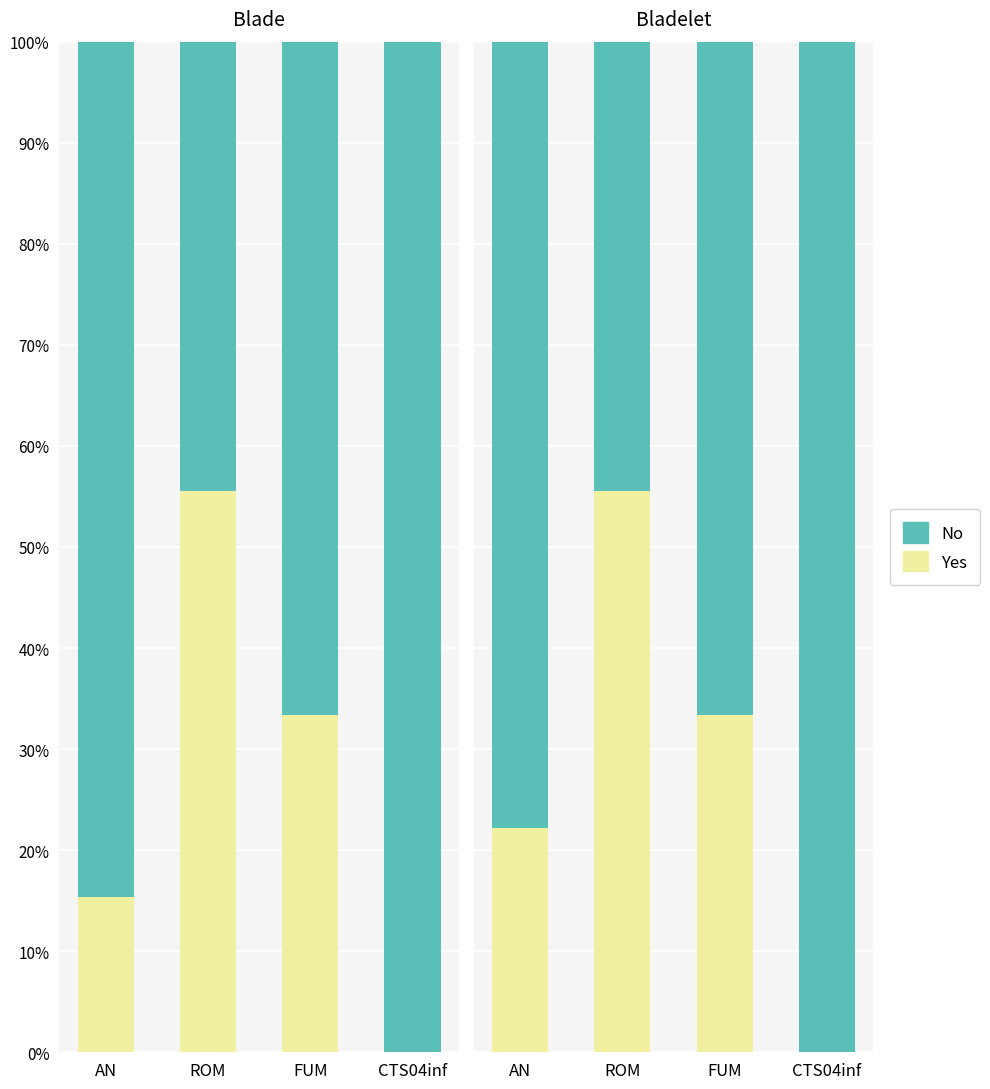

Is it true that Yes equals 13.8 at ROM?

False